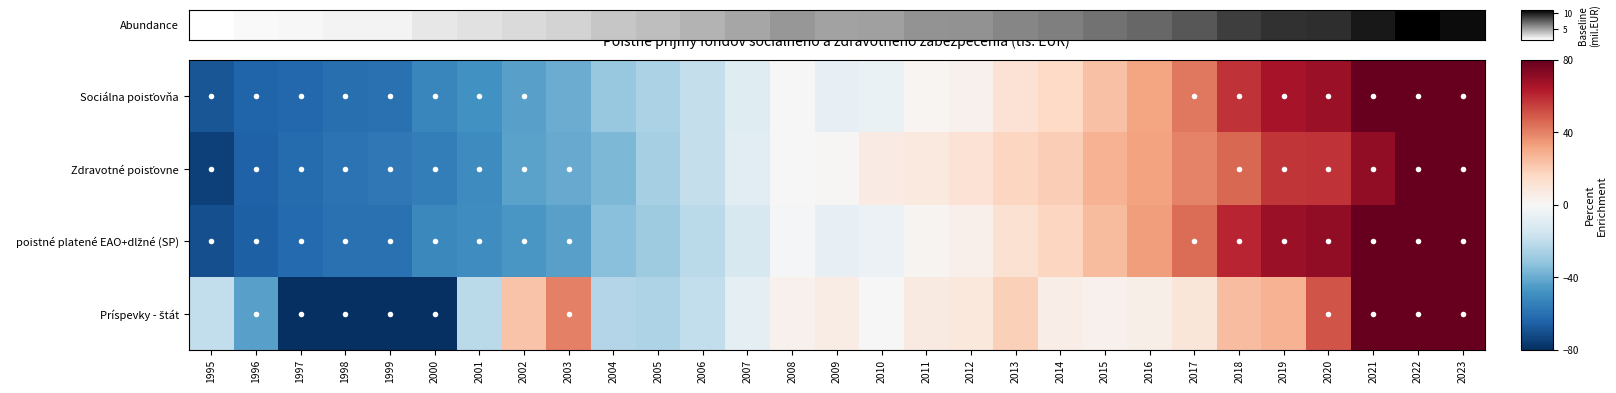

Count the number of categories in the chart.

29